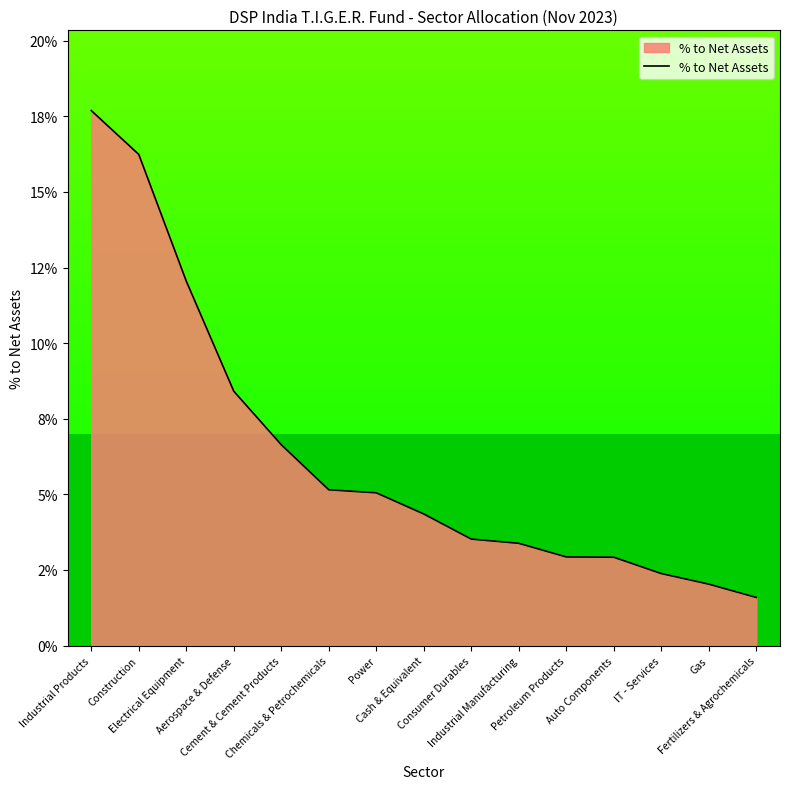

Rank the categories by value from highest to lowest.

Industrial Products, Construction, Electrical Equipment, Aerospace & Defense, Cement & Cement Products, Chemicals & Petrochemicals, Power, Cash & Equivalent, Consumer Durables, Industrial Manufacturing, Petroleum Products, Auto Components, IT - Services, Gas, Fertilizers & Agrochemicals